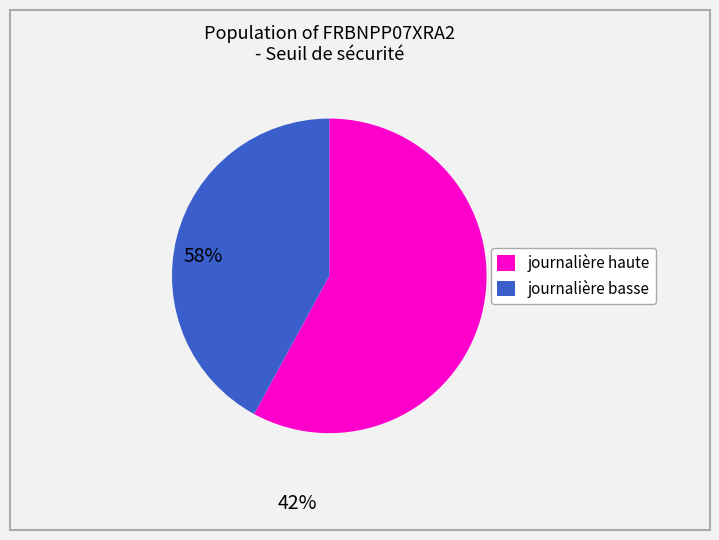

Is there any slice that represents more than half of the pie?

Yes